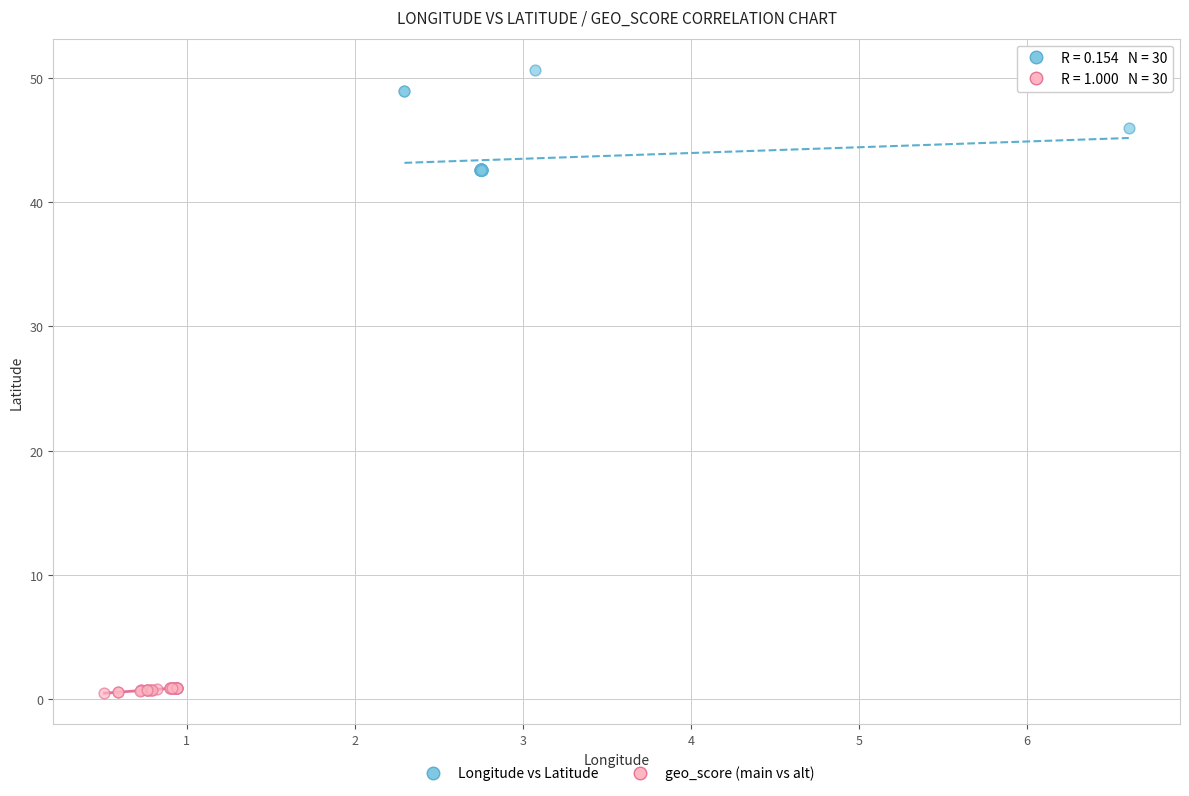

What are all the series names shown in the legend?

Longitude vs Latitude, geo_score (main vs alt)